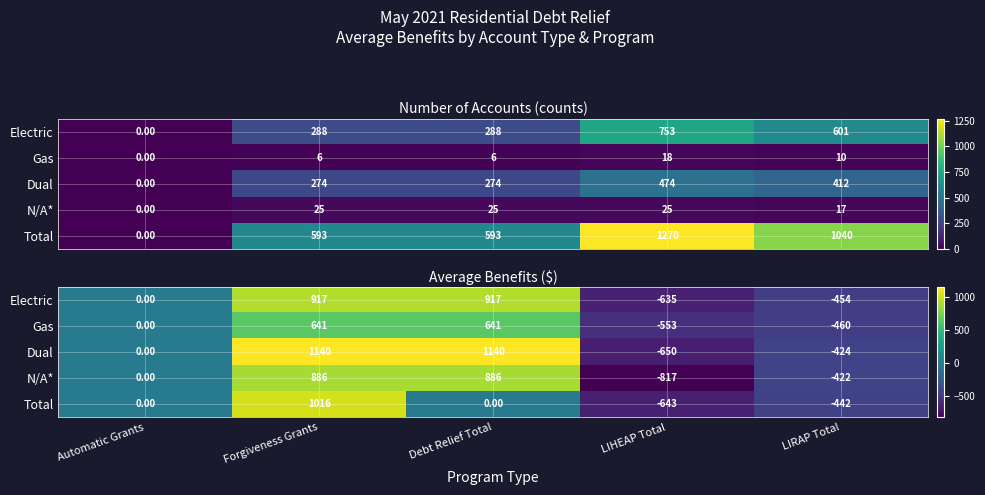

What is the difference between the maximum and minimum values in the Total series?

1658.8